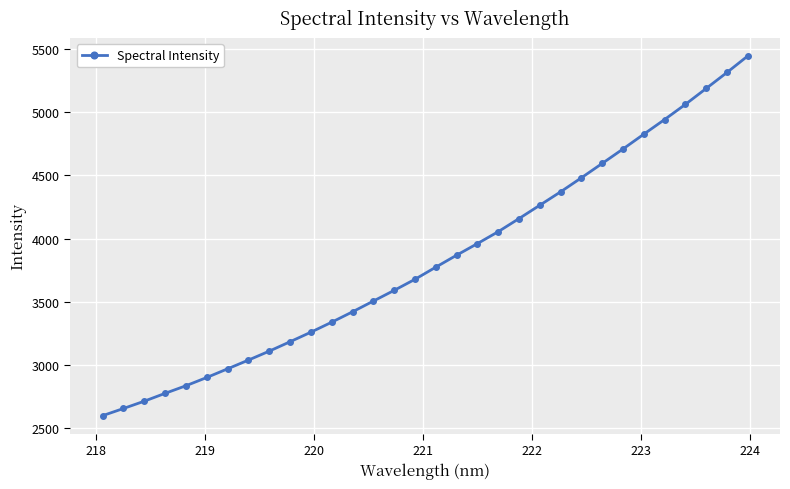

What is the minimum value shown in the chart?

2600.8